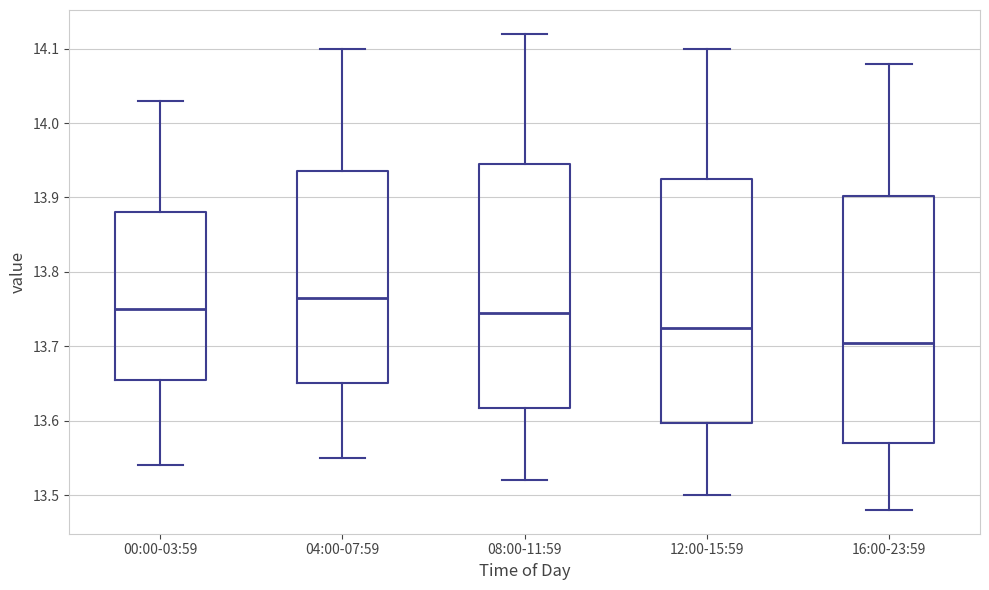

Which box has the highest median line?

04:00-07:59